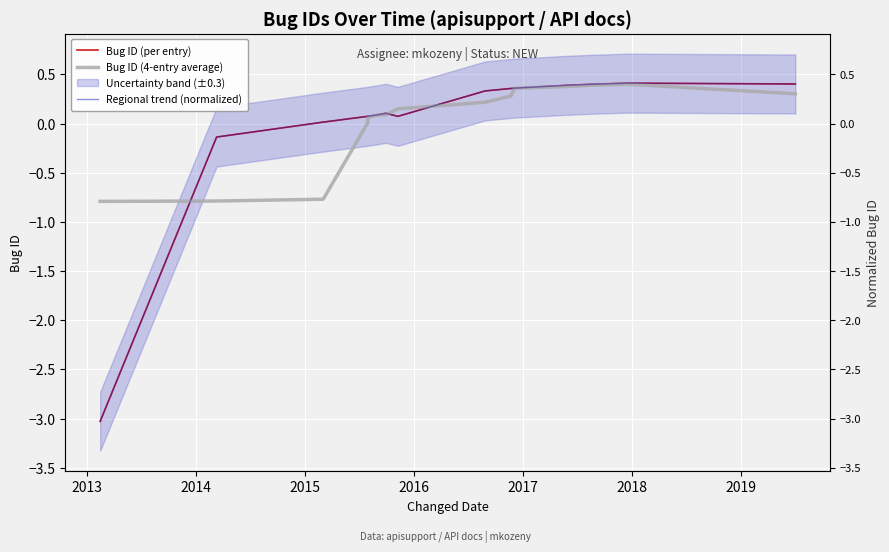

Which series has the widest spread of values?

Bug ID (per entry)